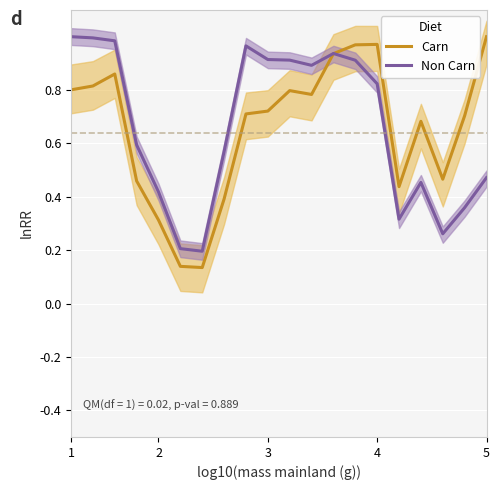

List the series in order of their peak value, lowest first.

Carn, Non Carn